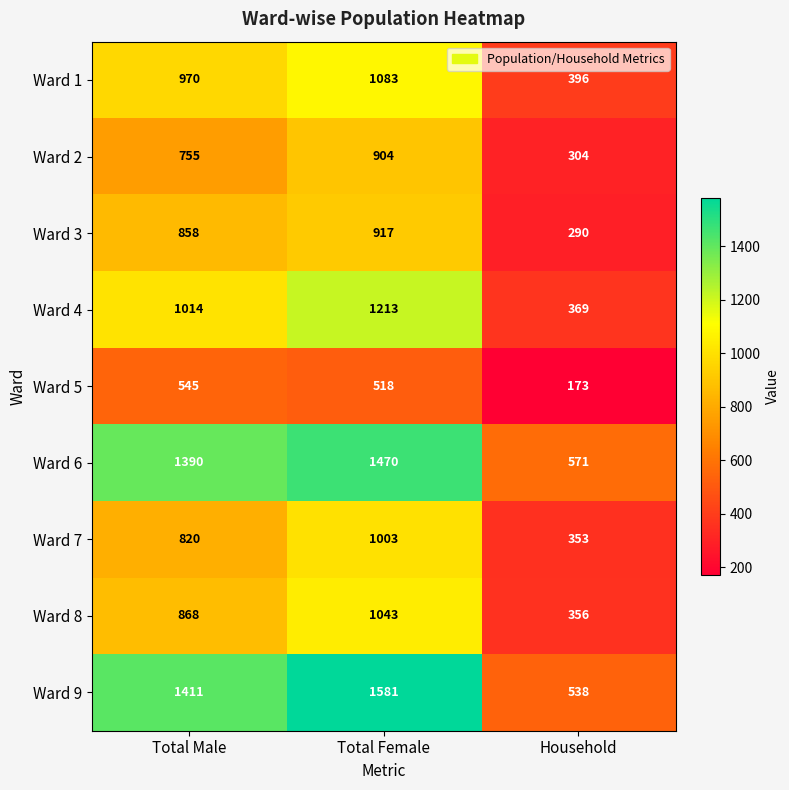

Rank the series at Household from highest to lowest value.

Ward 6, Ward 9, Ward 1, Ward 4, Ward 8, Ward 7, Ward 2, Ward 3, Ward 5